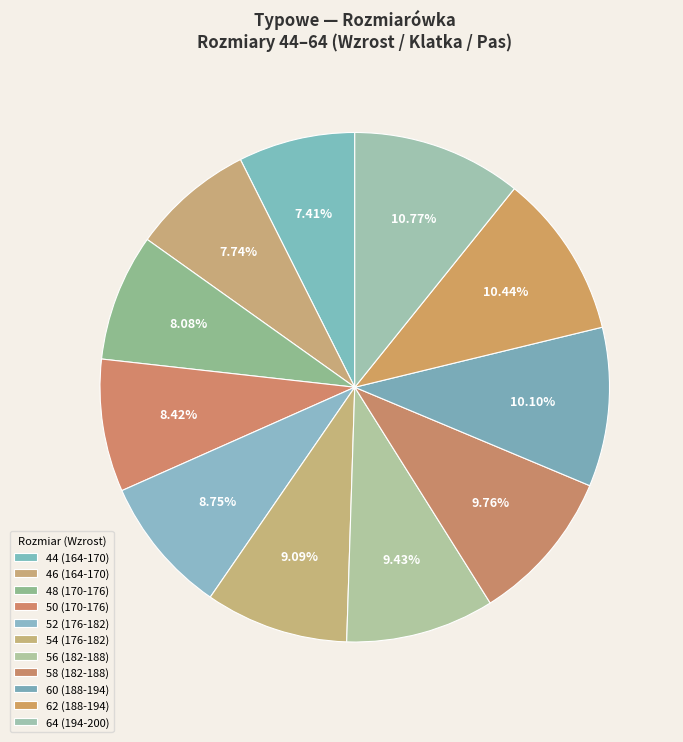

How many segments does this pie chart have?

11